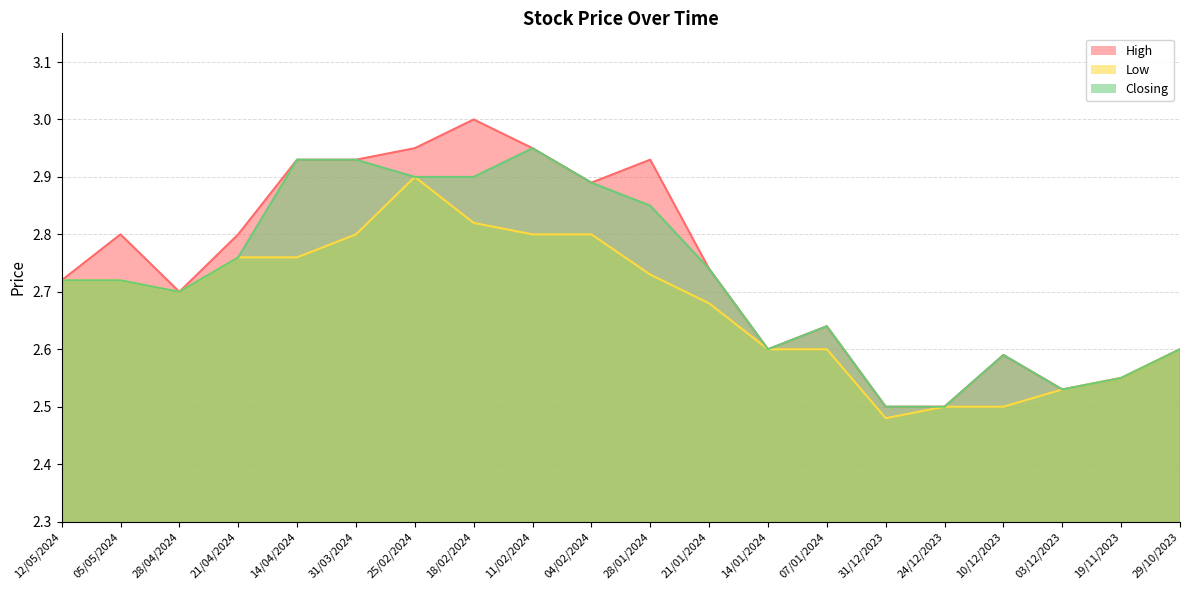

True or false: Closing and High intersect in this chart.

False